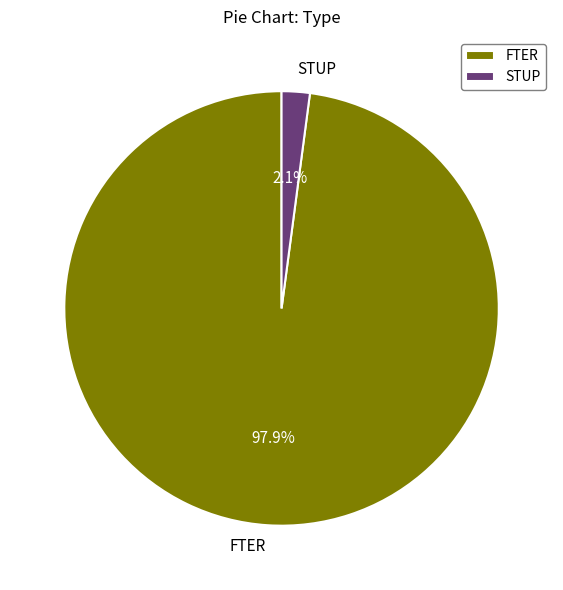

Which has a higher value, FTER or STUP?

FTER